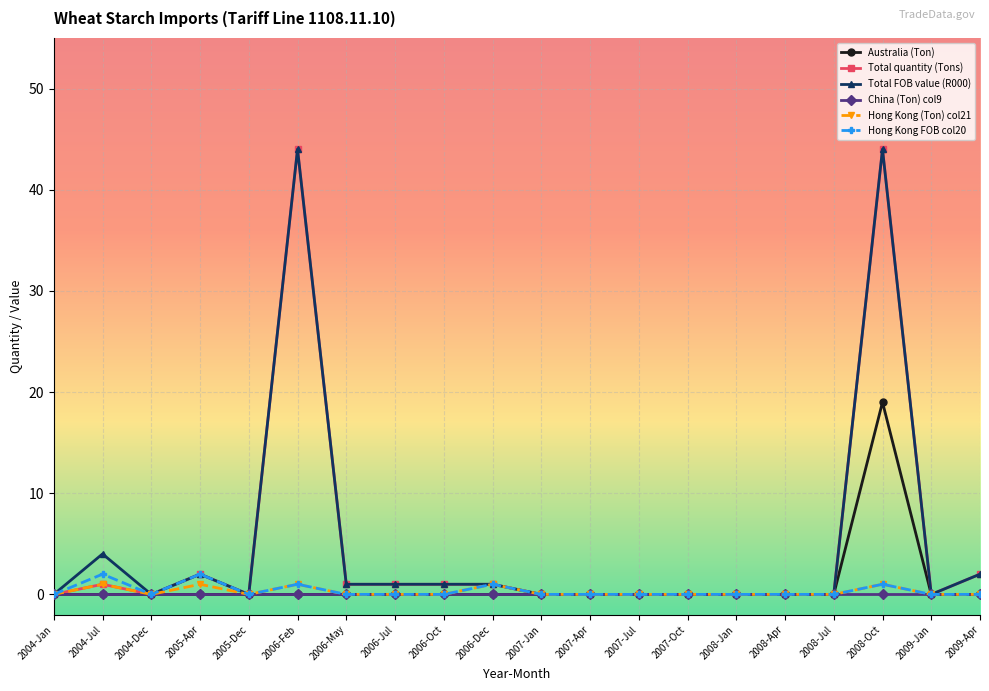

How many series are shown in this chart?

6